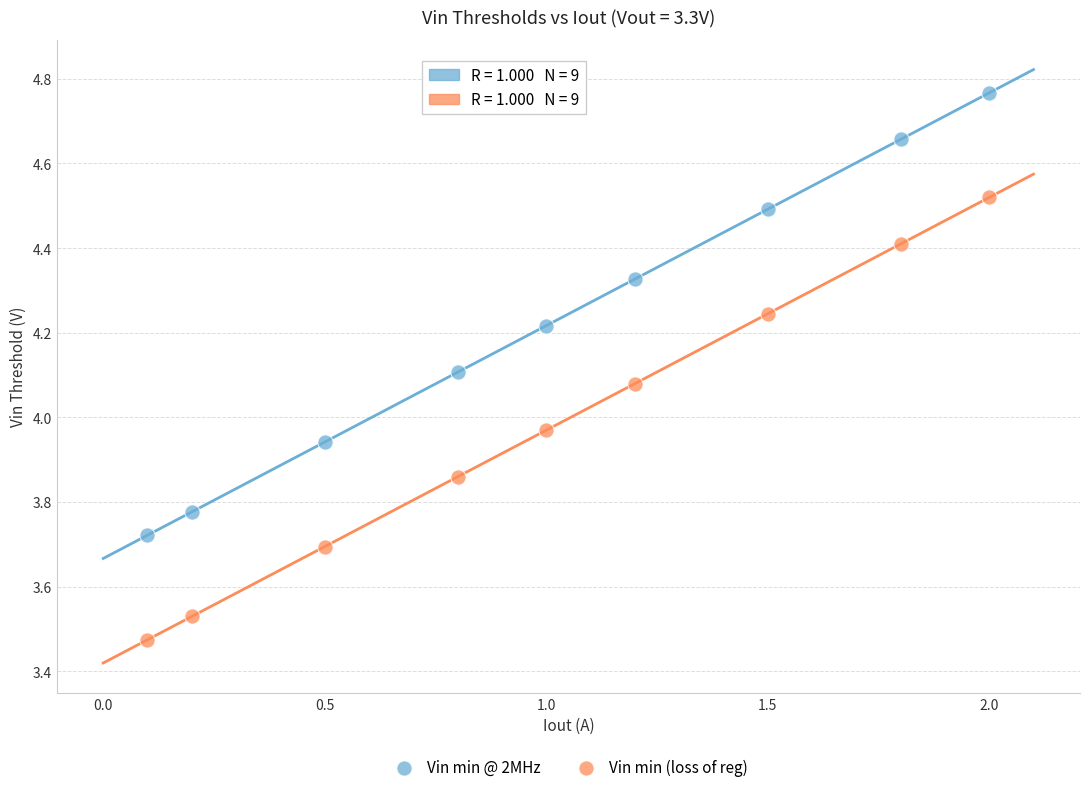

Which series contains the lowest Y value?

Vin min (loss of reg)